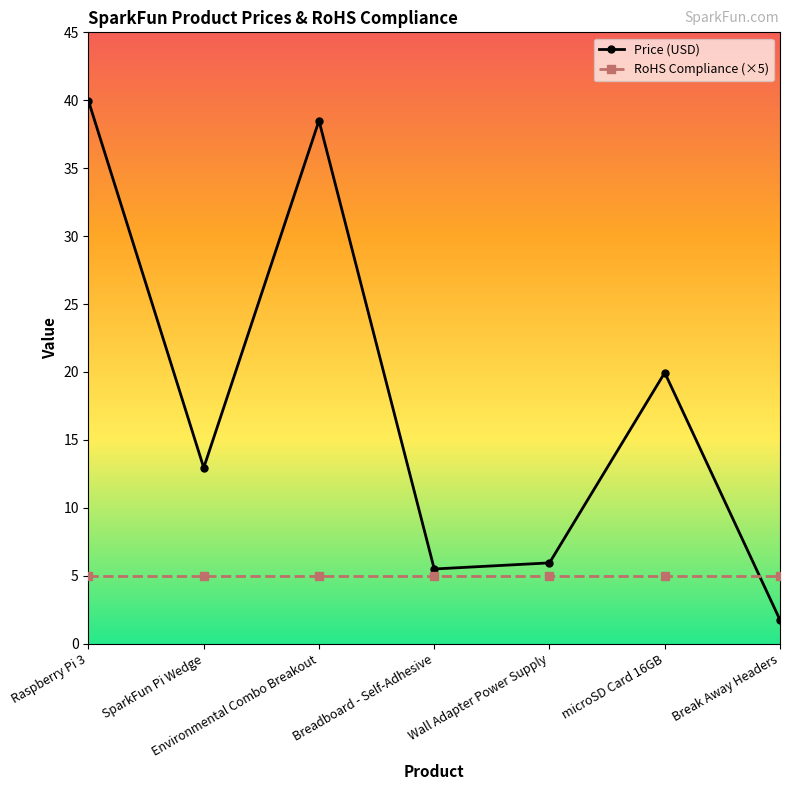

Is this an area chart (filled region under the line)?

No